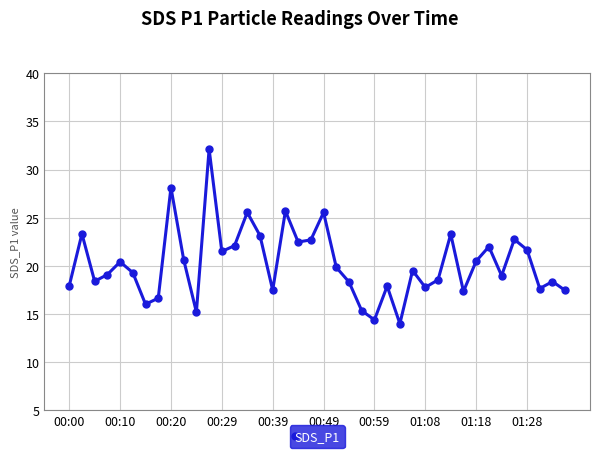

How many data points does each series have?

40